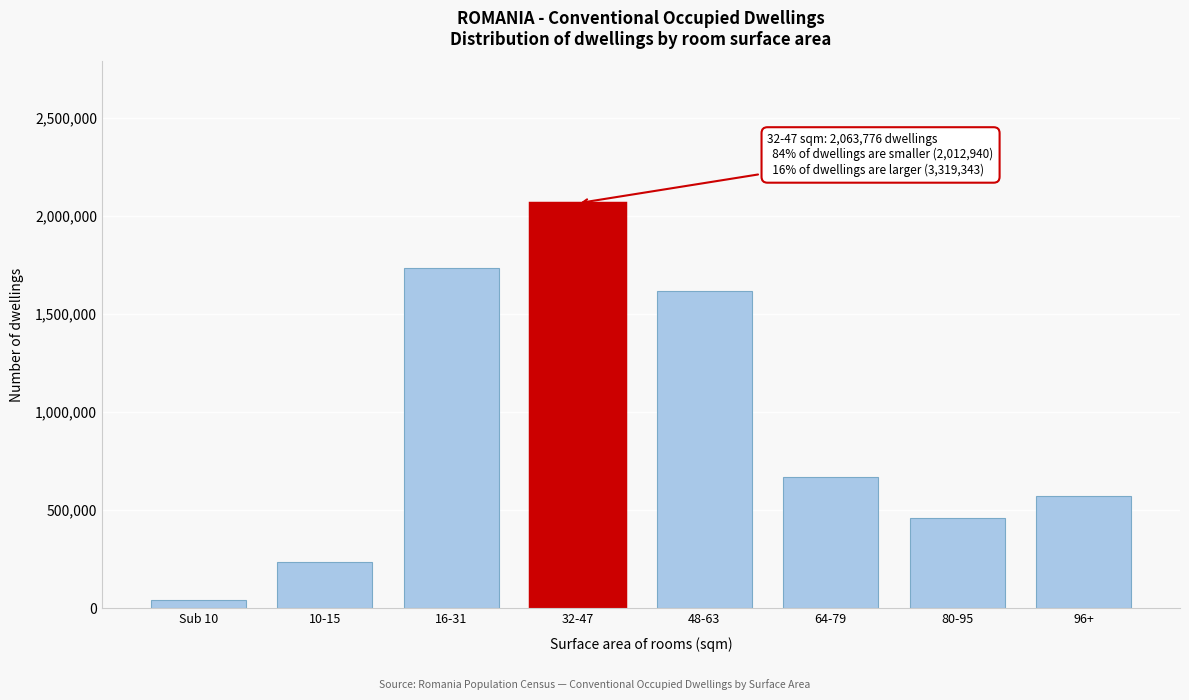

Reading right to left, transcribe all the data shown in this chart.

571608	461496	667762	1618477	2063776	1736031	235055	41854